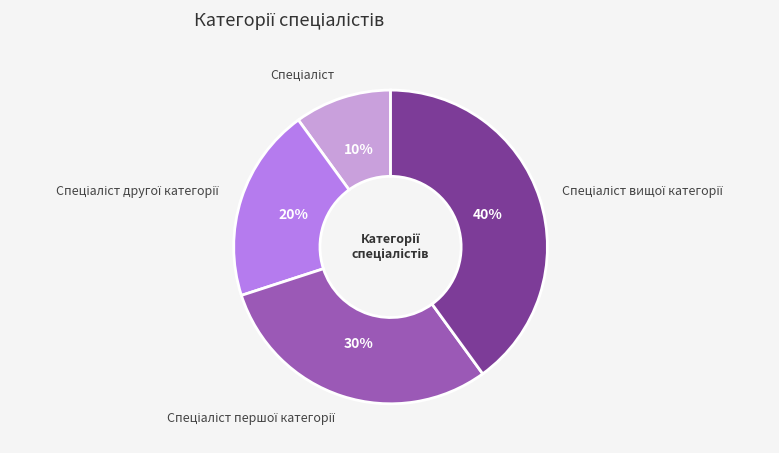

Is there any slice that represents more than half of the pie?

No